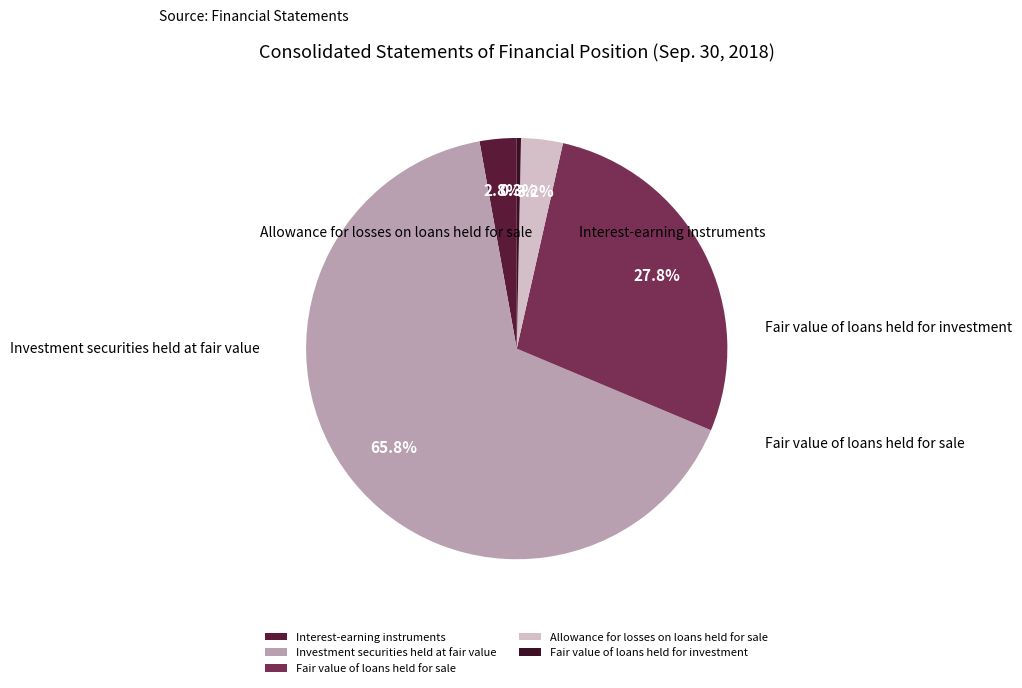

True or false: Allowance for losses on loans held for sale accounts for 13% of the total.

False